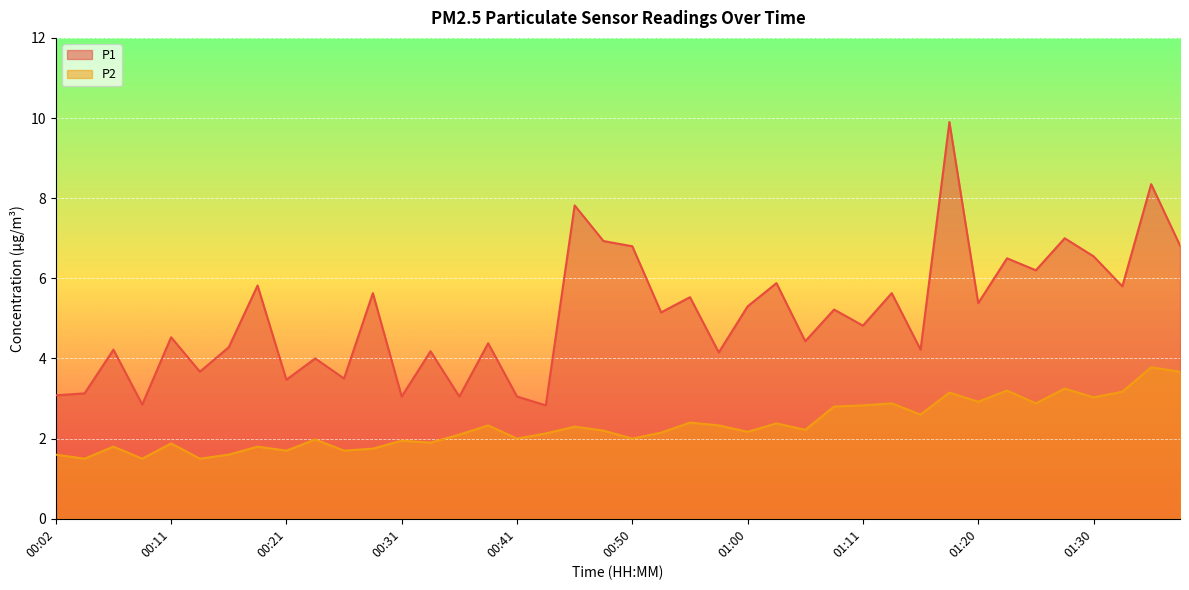

What is the minimum value shown in the chart?

1.5